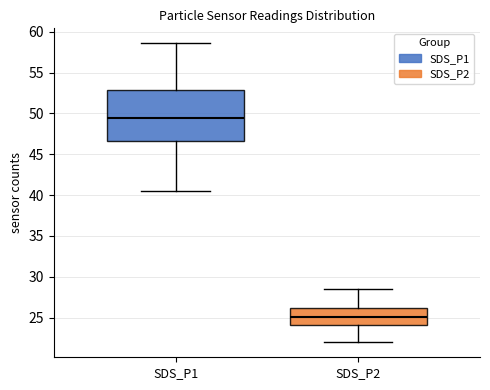

Which box has the lowest median line?

SDS_P2